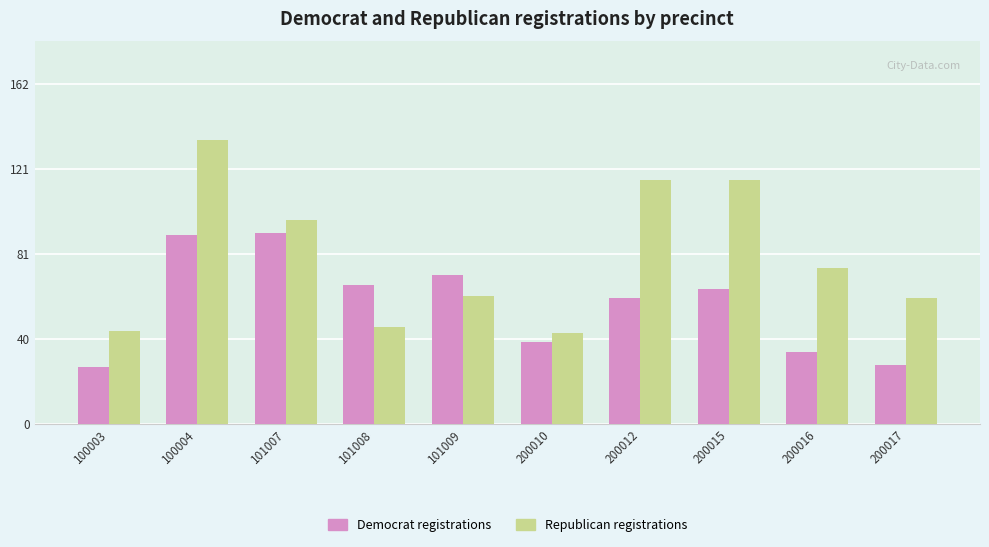

What is the total value across all series at 200012?

176